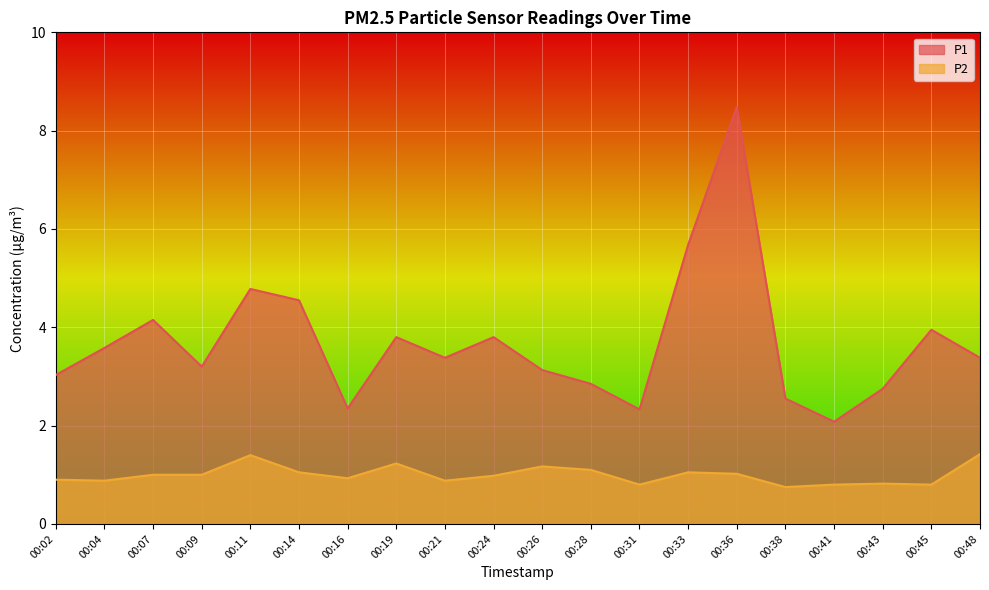

Between 00:16 and 00:41, which is larger?

00:16